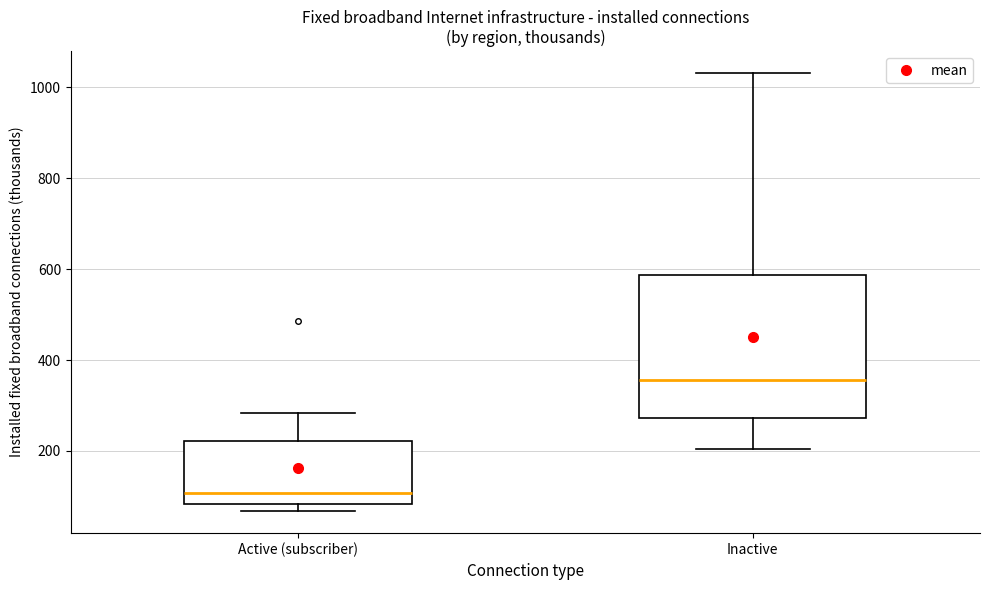

Reading left to right, read every box against the y-axis: the position of its median line, the range the box covers, and the ends of its whiskers. The values are not printed on the chart, so give them approximately, as read against the axis.

Active (subscriber): median 100, box 80 to 220, whiskers 60 to 280
Inactive: median 360, box 280 to 580, whiskers 200 to 1040